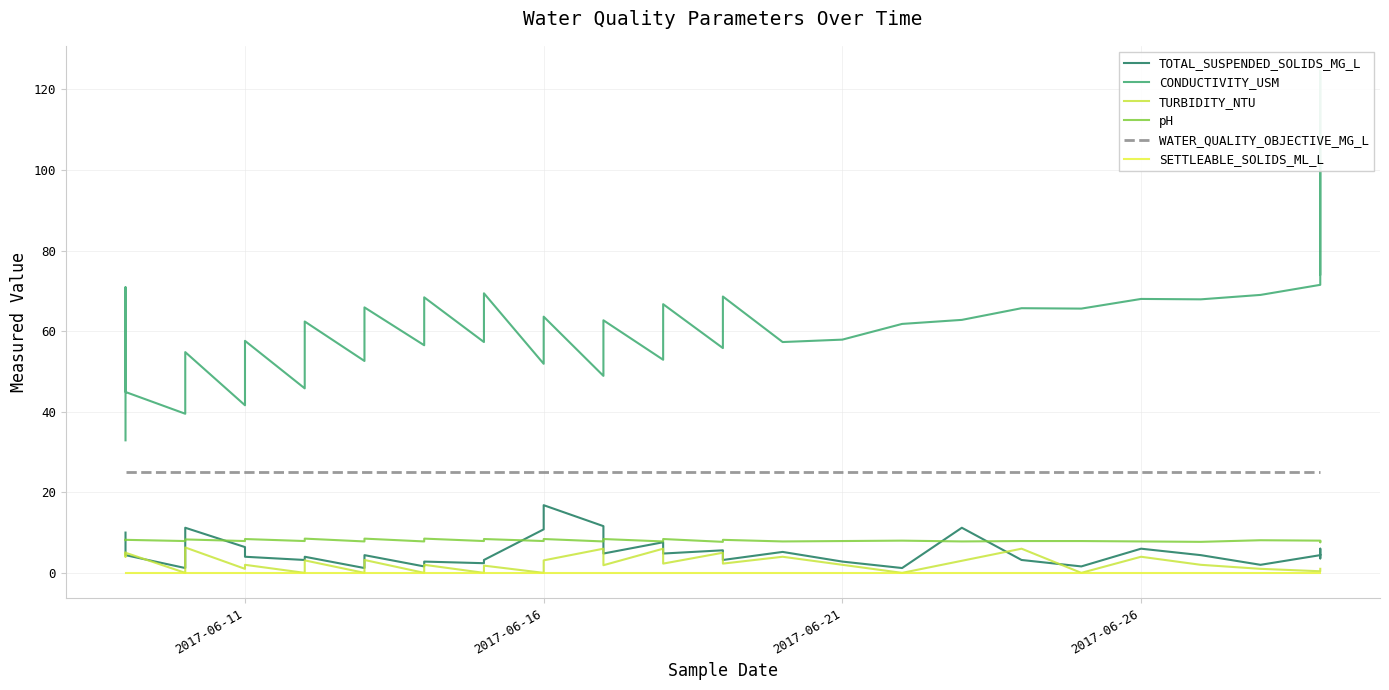

What is the lowest value of the CONDUCTIVITY_USM series?

32.9